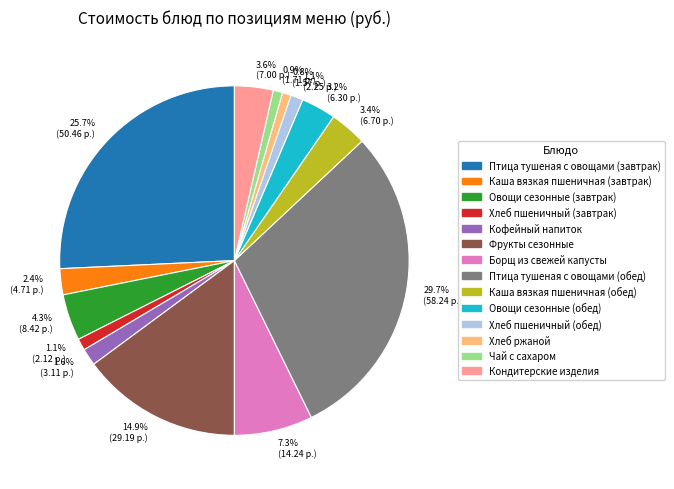

Is there any slice that represents more than half of the pie?

No